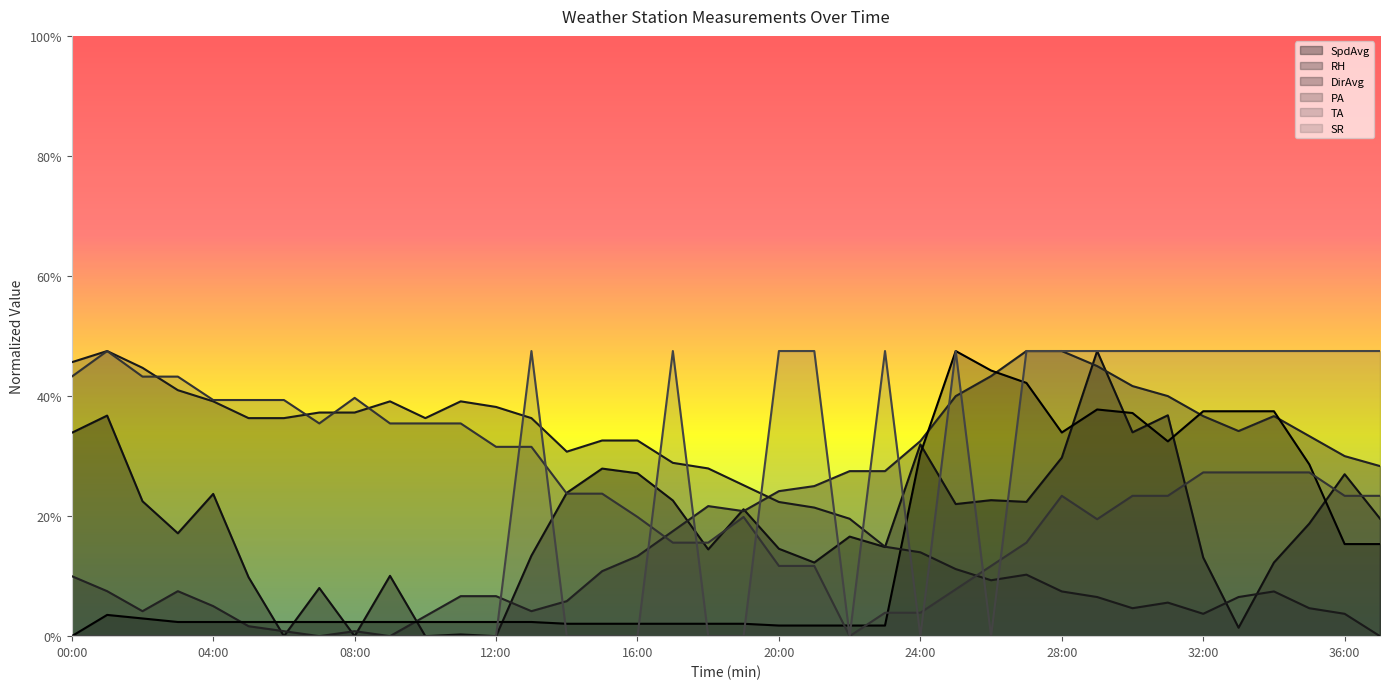

List the labels in order of TA value, smallest first.

22:00, 23:00, 24:00, 25:00, 20:00, 21:00, 26:00, 17:00, 18:00, 27:00, 29:00, 16:00, 19:00, 28:00, 30:00, 31:00, 36:00, 37:00, 14:00, 15:00, 32:00, 33:00, 34:00, 35:00, 12:00, 13:00, 07:00, 09:00, 10:00, 11:00, 04:00, 05:00, 06:00, 08:00, 00:00, 02:00, 03:00, 01:00